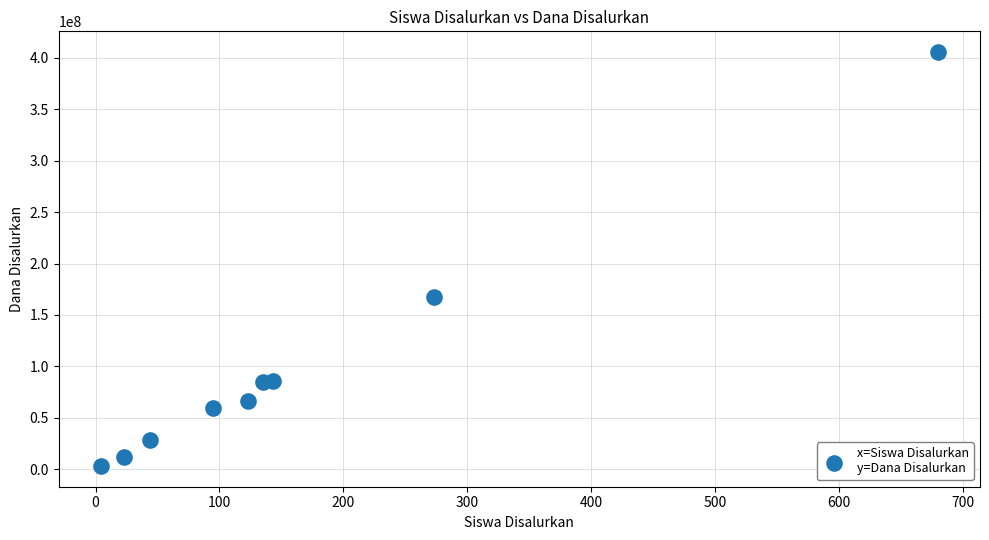

What Y value in the scatter plot is closest to 204375000?

167625000